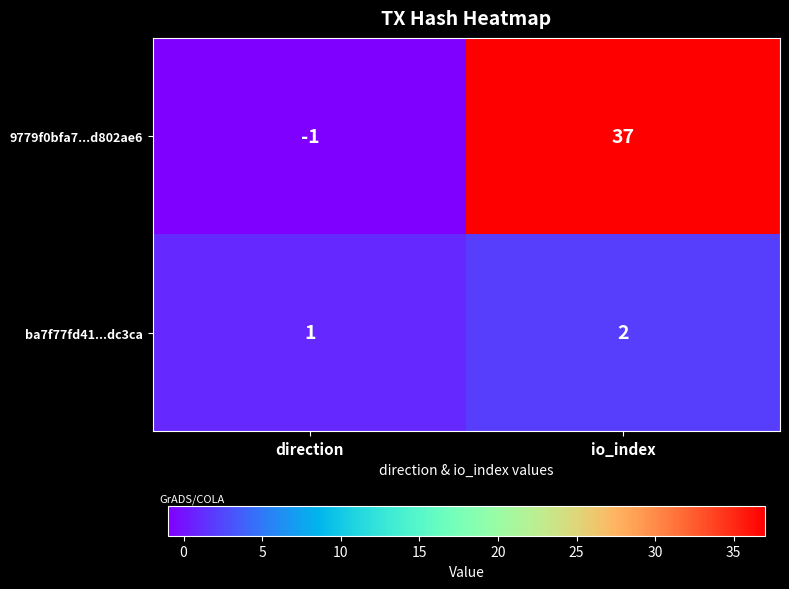

Between direction and io_index, which series saw the biggest shift?

9779f0bfa7...d802ae6